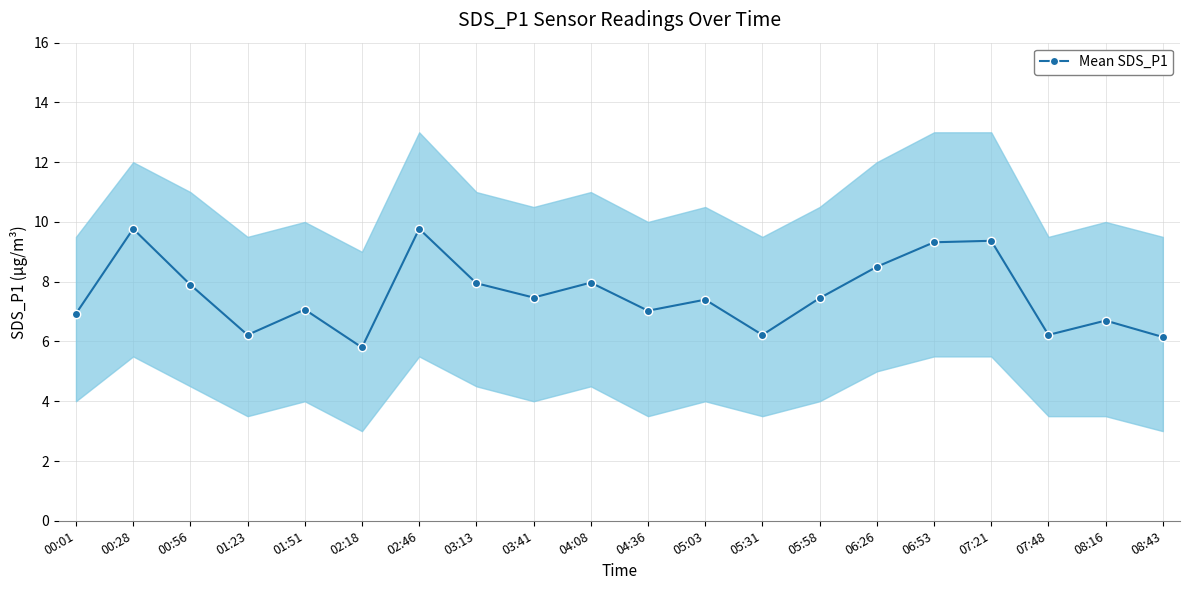

What is the difference between the second highest and second lowest values?

3.6